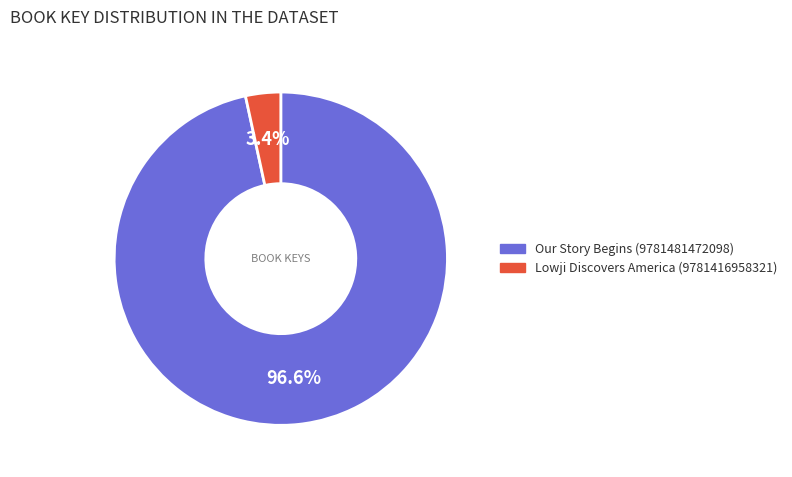

Is there a majority slice in this chart?

Yes